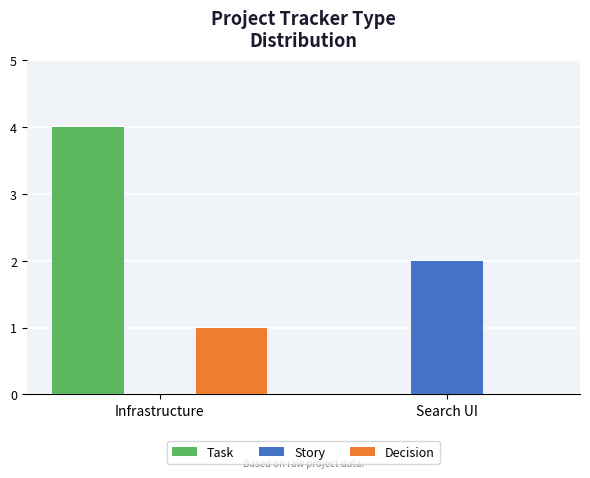

Which series has the largest total across all categories?

Task